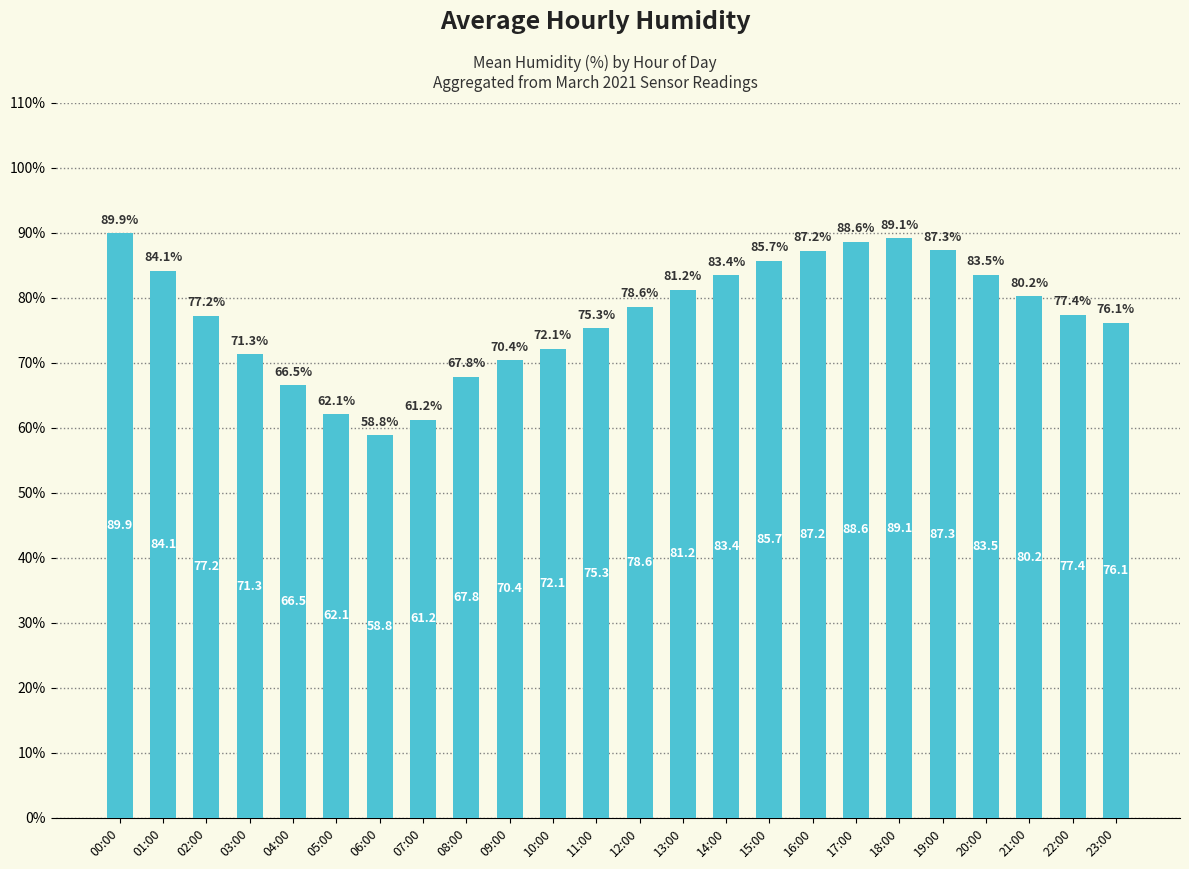

Reading left to right, list all the values displayed in this chart.

00:00=89.9	01:00=84.1	02:00=77.2	03:00=71.3	04:00=66.5	05:00=62.1	06:00=58.8	07:00=61.2	08:00=67.8	09:00=70.4	10:00=72.1	11:00=75.3	12:00=78.6	13:00=81.2	14:00=83.4	15:00=85.7	16:00=87.2	17:00=88.6	18:00=89.1	19:00=87.3	20:00=83.5	21:00=80.2	22:00=77.4	23:00=76.1